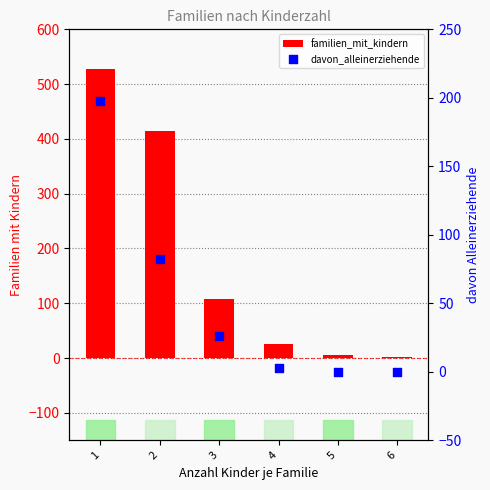

Which series reaches the minimum Y coordinate?

davon_alleinerziehende